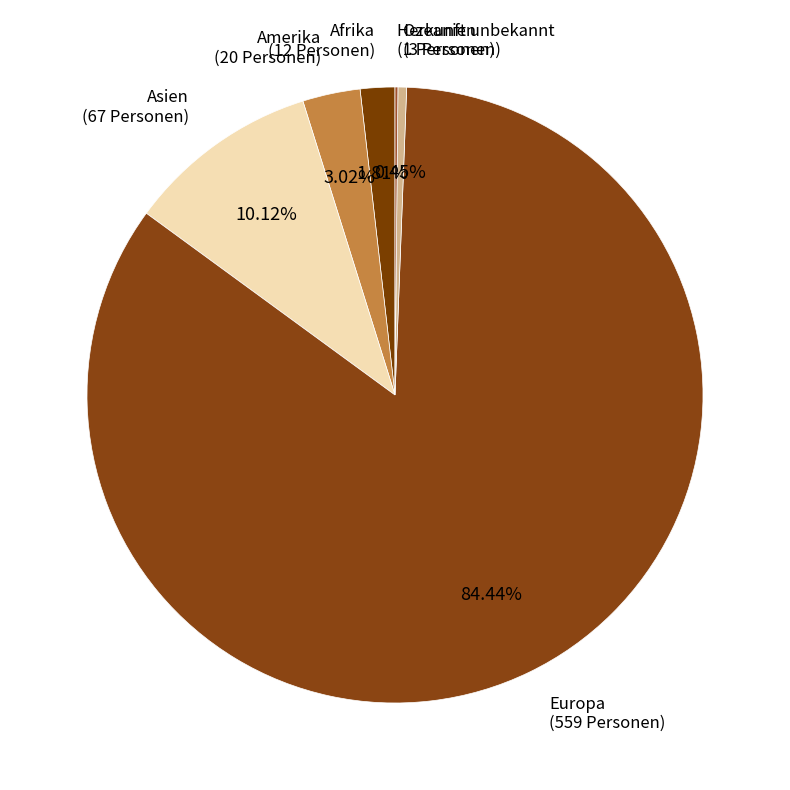

Which slice is the largest?

Europa